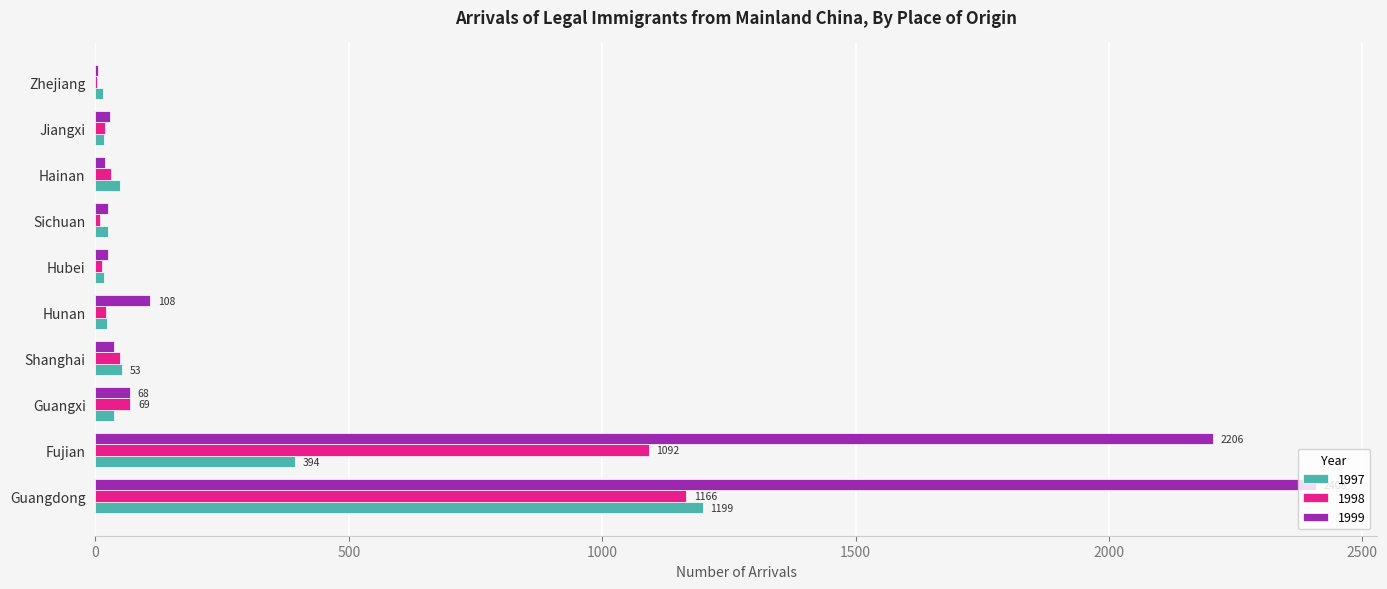

What is the maximum value shown in the chart?

2408